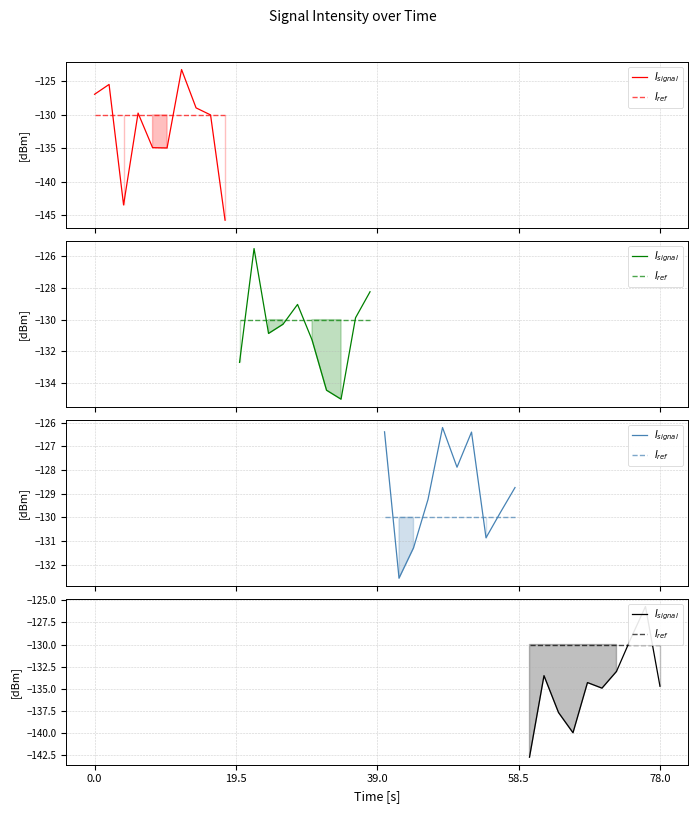

Which series changed the most between 78.0 and 9?

$I_{signal}$